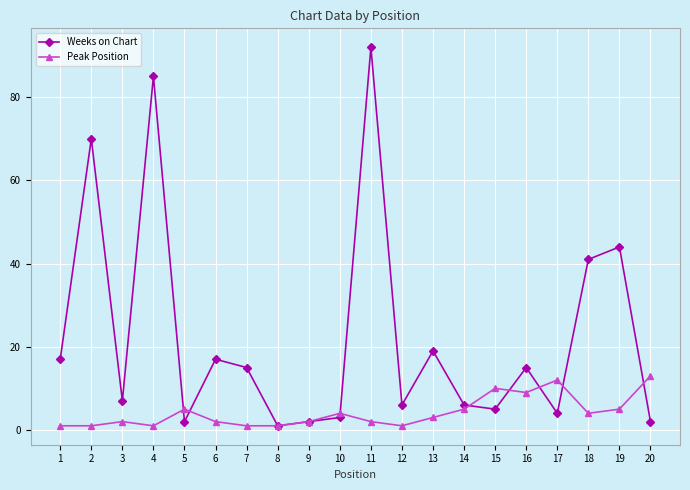

Rank the series at 11 from highest to lowest value.

Weeks on Chart, Peak Position